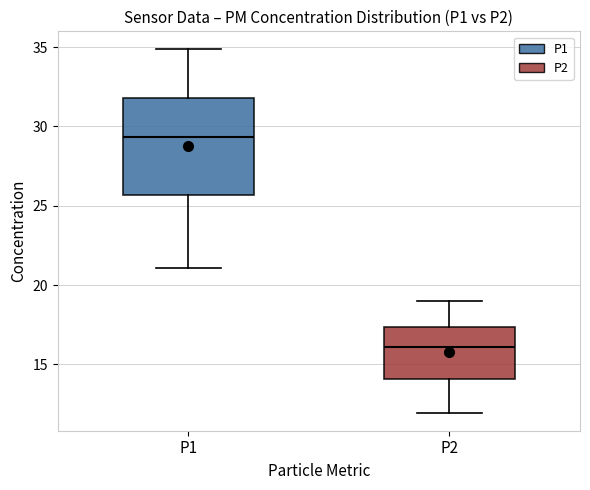

Reading left to right, transcribe this box plot: for each box, give where its median line is, the range the box spans, and where its two whiskers end, as read against the y-axis. The values are not printed on the chart, so give them approximately, as read against the axis.

P1: median 29.5, box 25.5 to 32.0, whiskers 21.0 to 35.0
P2: median 16.0, box 14.0 to 17.5, whiskers 12.0 to 19.0